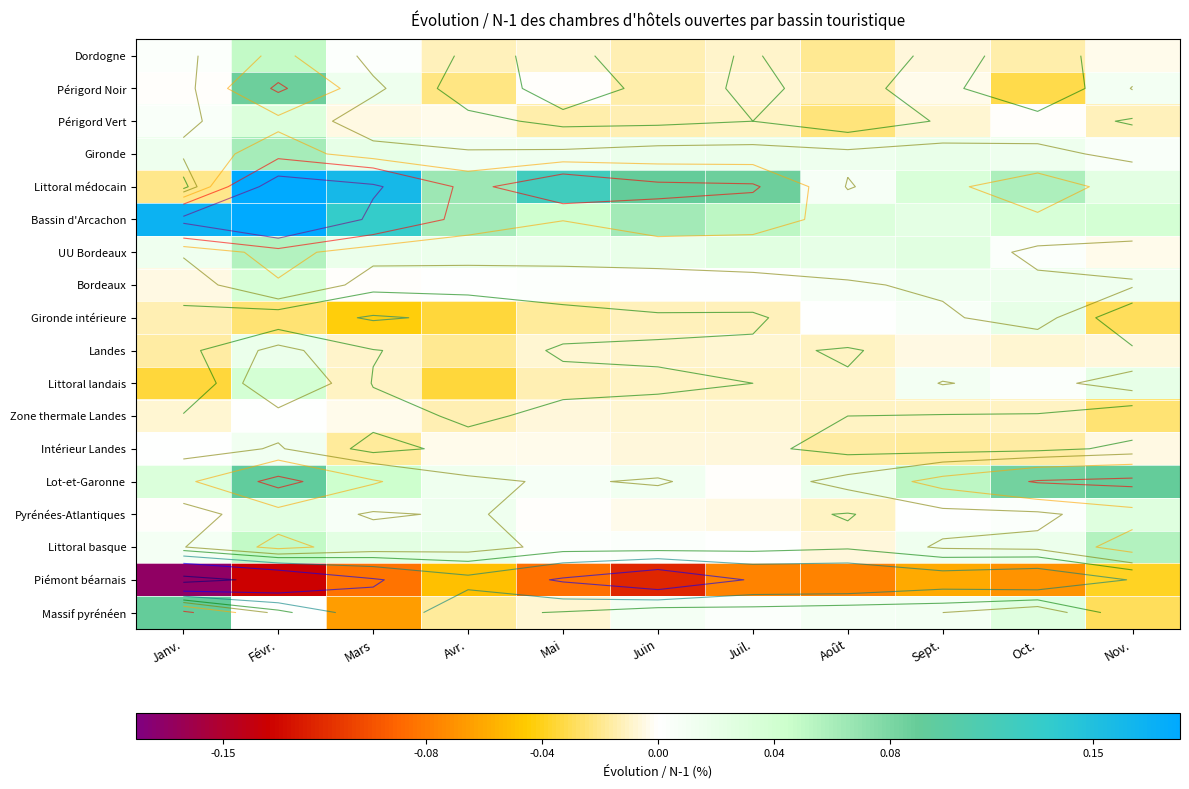

At which category does the chart reach its peak across all series?

Févr.